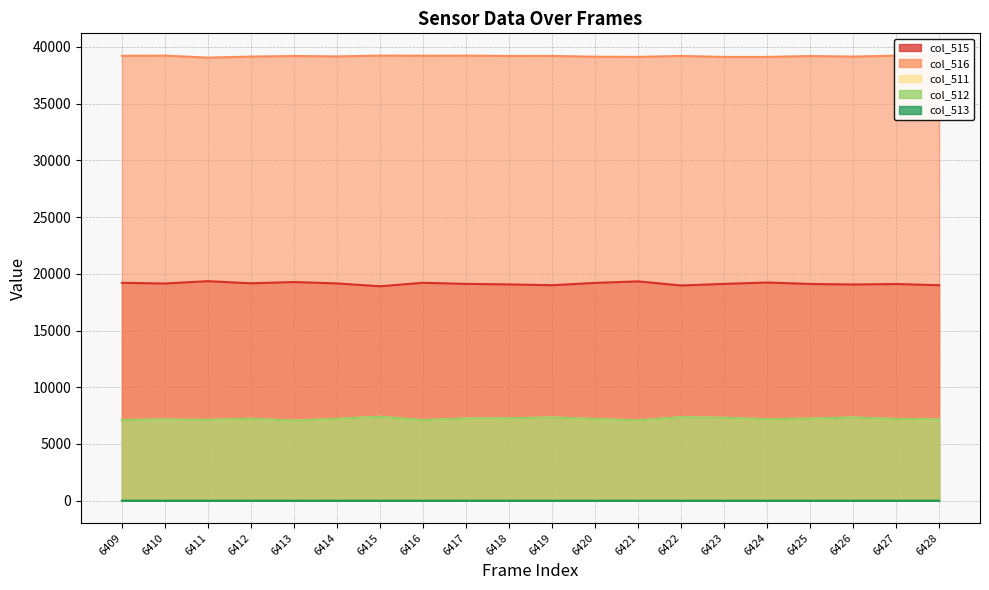

How many values in the col_515 series exceed 19145?

9